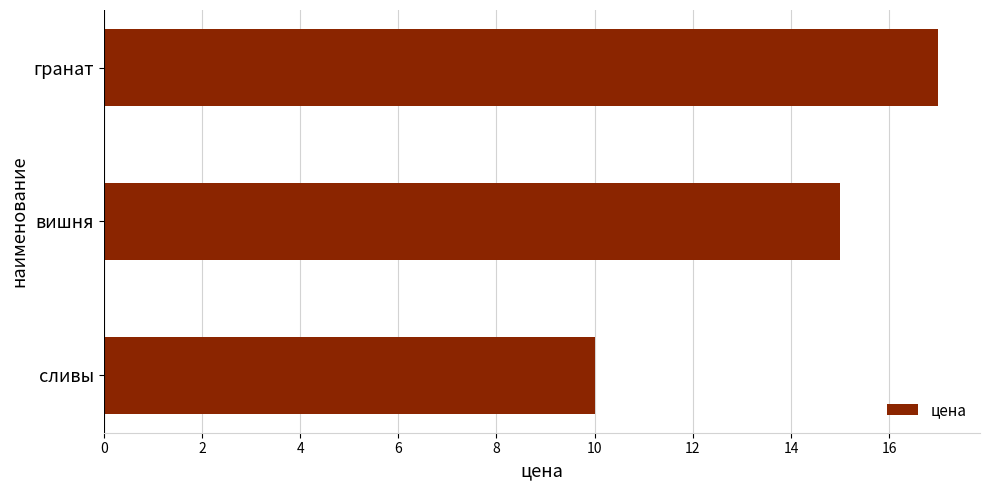

Does the chart contain stacked bars?

No